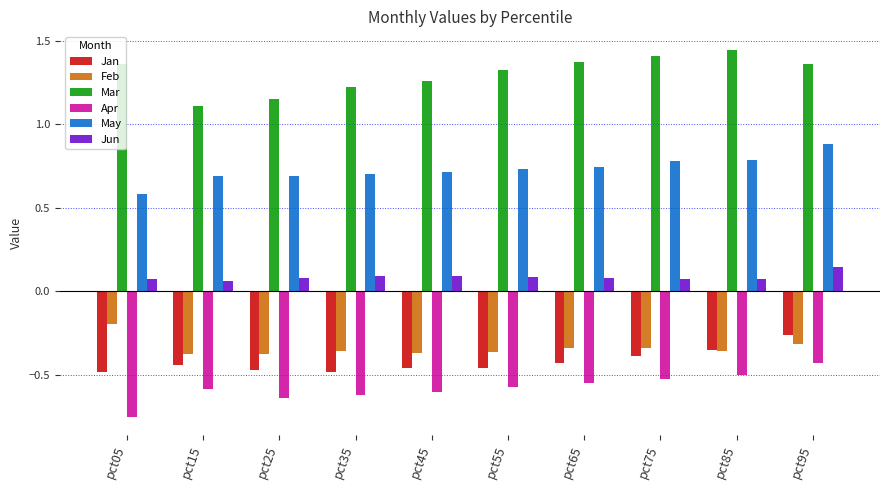

Are the bars horizontal?

No